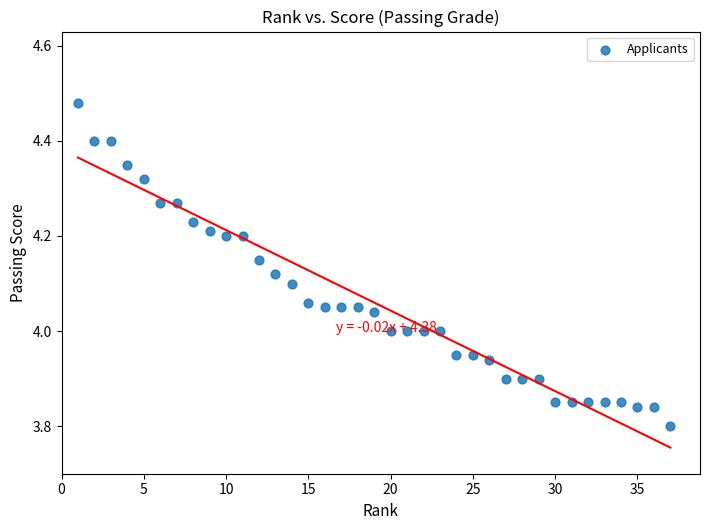

What is the range of X values (max minus min)?

36.0